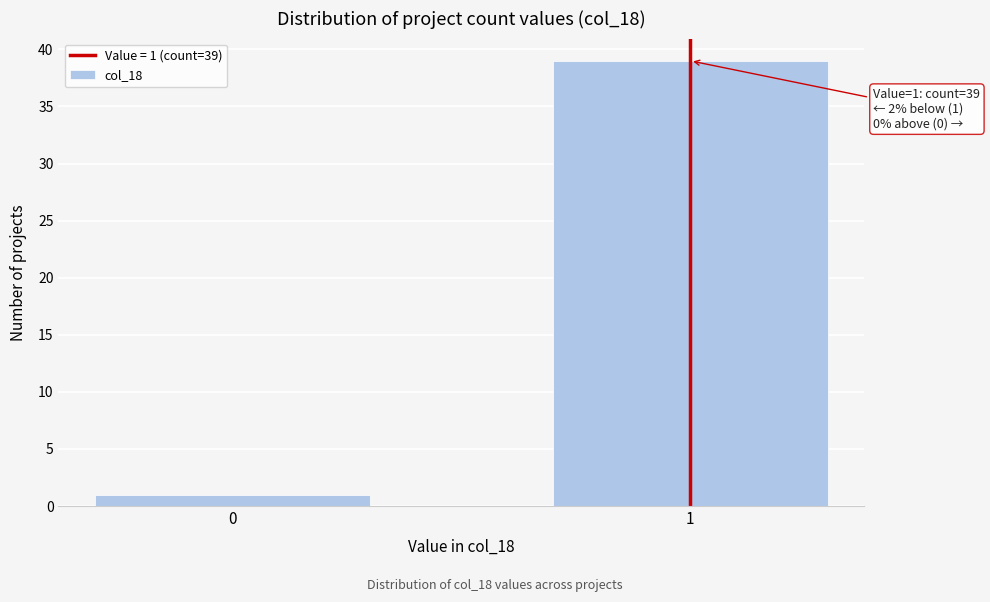

Reading left to right, list all the values displayed in this chart.

0=1	1=39